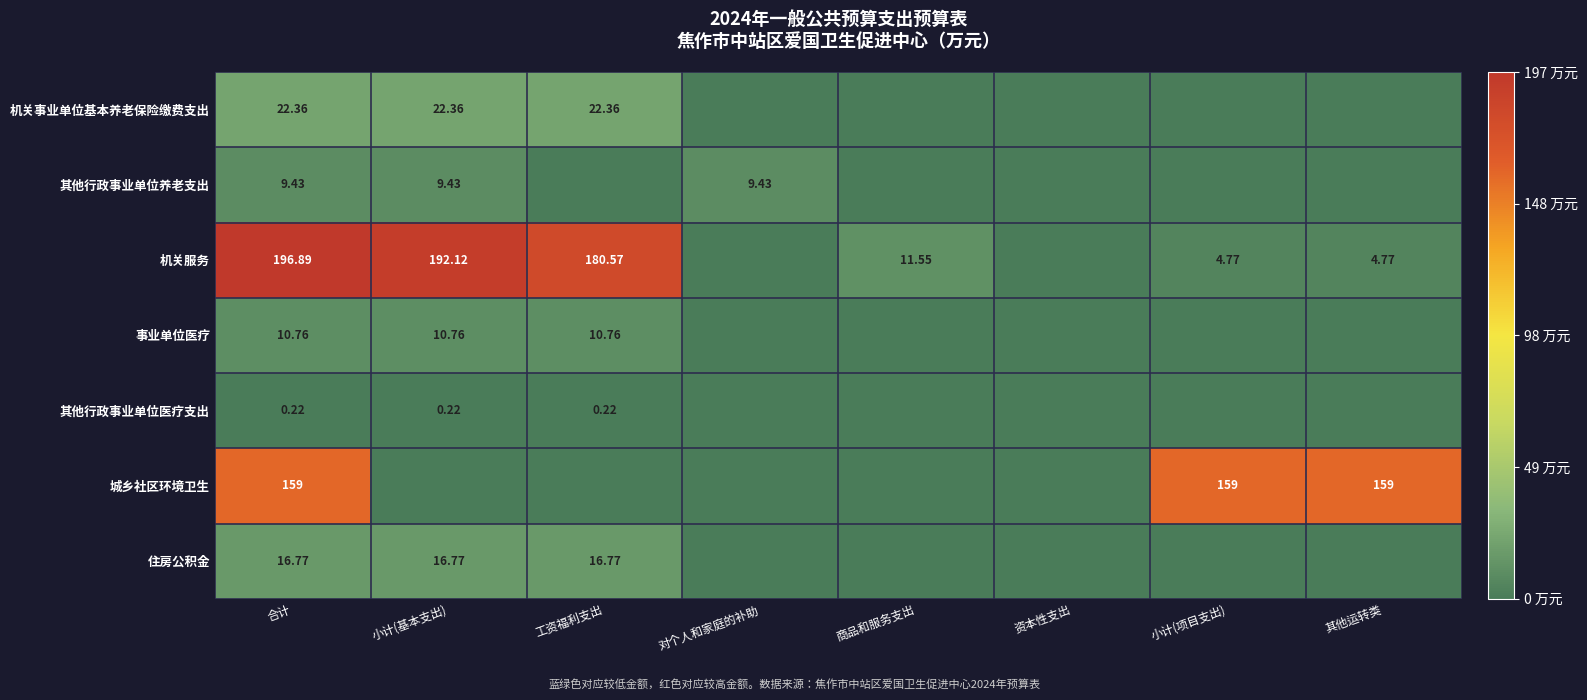

Rank the series at 合计 from highest to lowest value.

机关服务, 城乡社区环境卫生, 机关事业单位基本养老保险缴费支出, 住房公积金, 事业单位医疗, 其他行政事业单位养老支出, 其他行政事业单位医疗支出